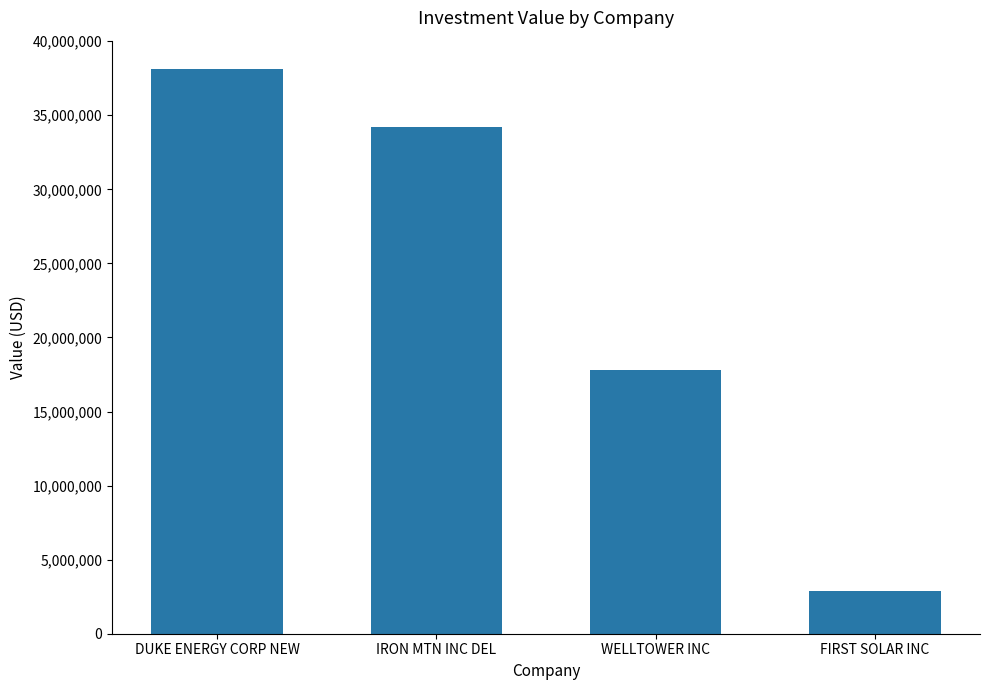

Count the number of data series in this chart.

1